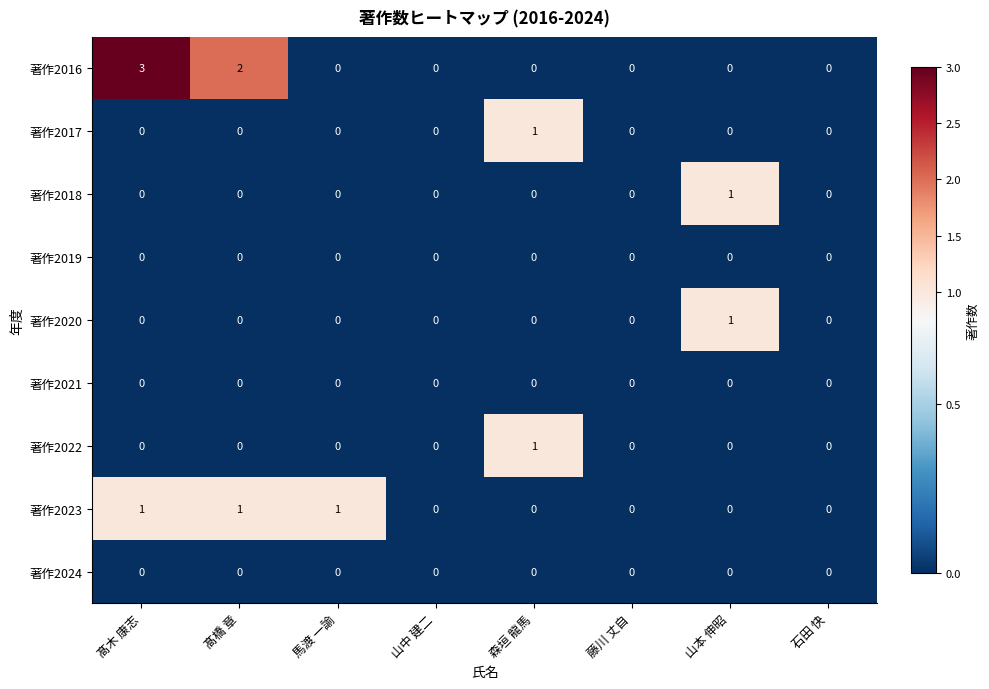

Which series has the largest range (max minus min)?

著作2016